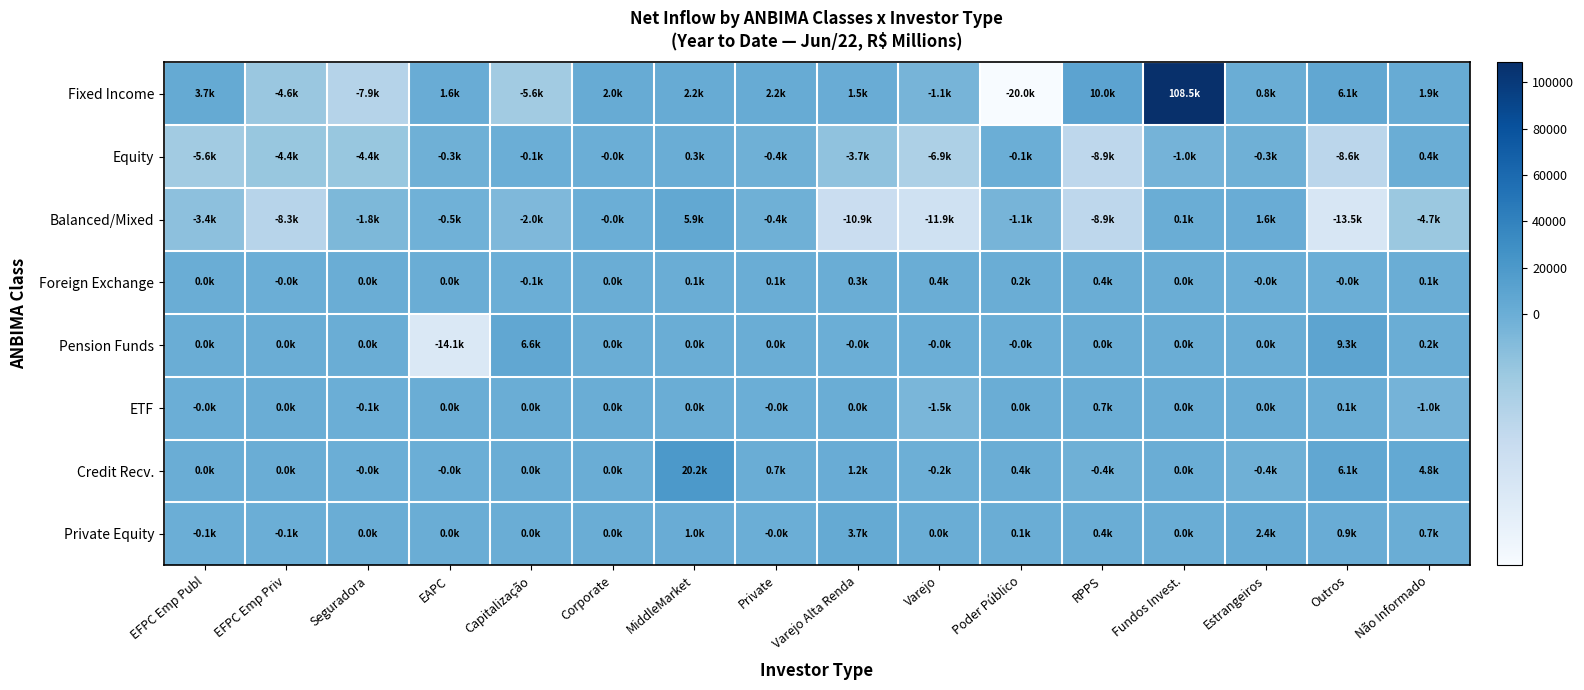

Which series has the widest spread of values?

Fixed Income